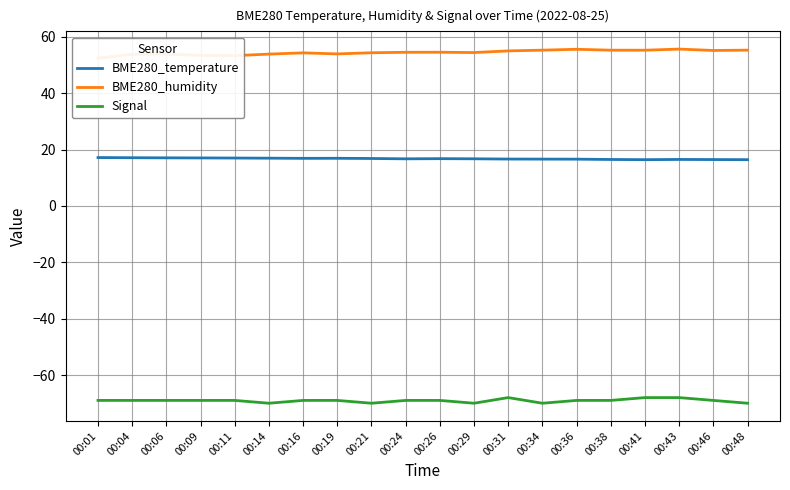

What is the total value across all series at 00:01?

0.6